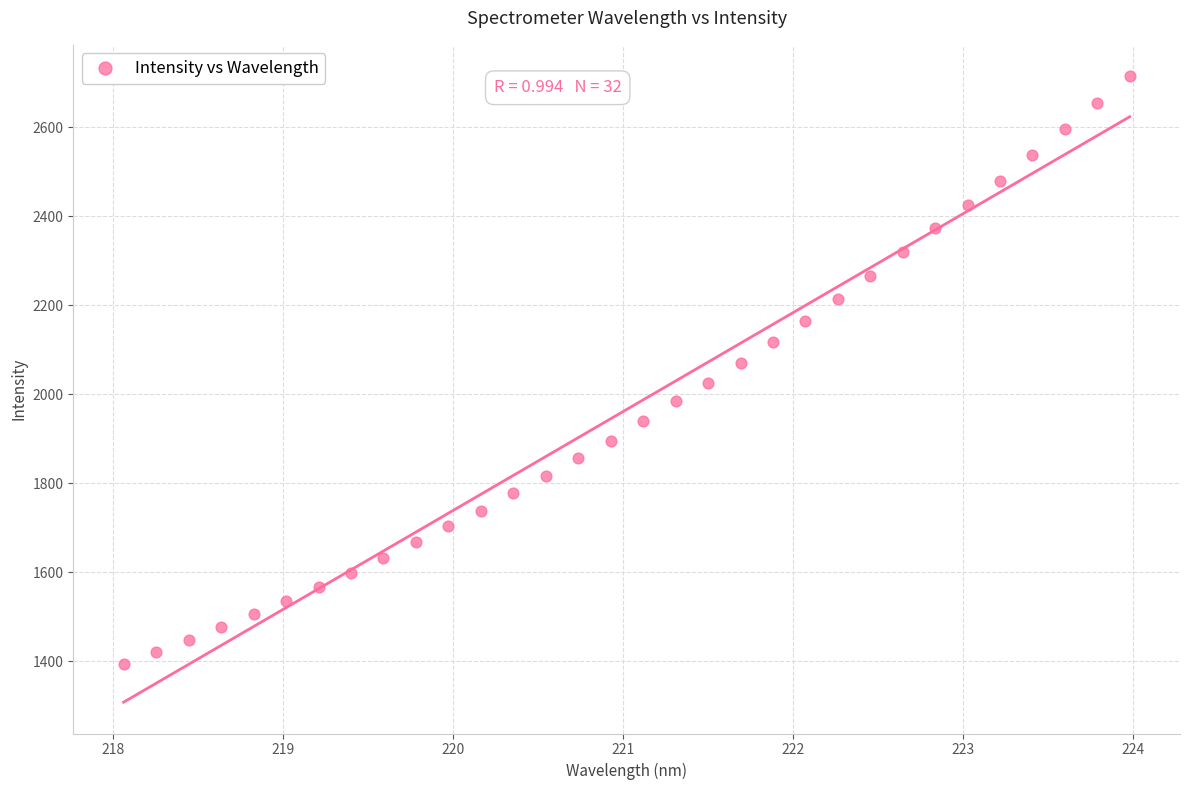

What is the range of X values (max minus min)?

5.9